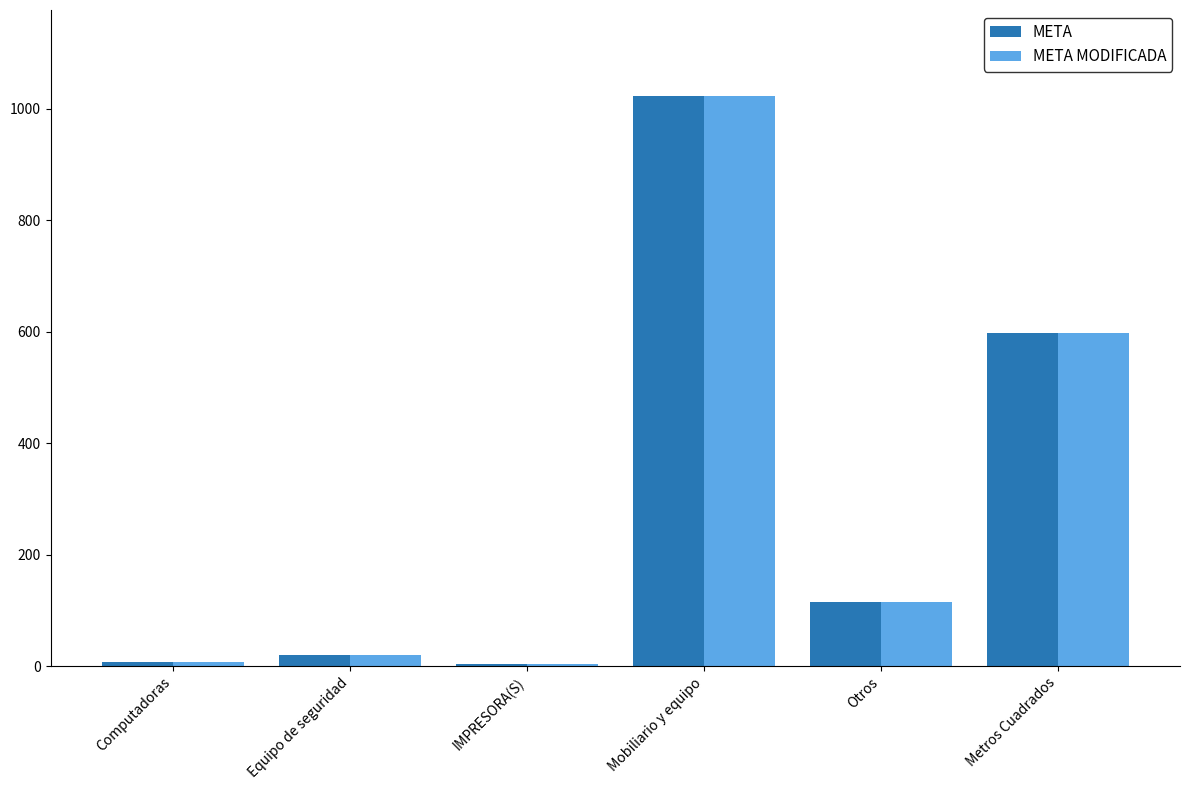

What value does the META MODIFICADA series have at IMPRESORA(S)?

3.0